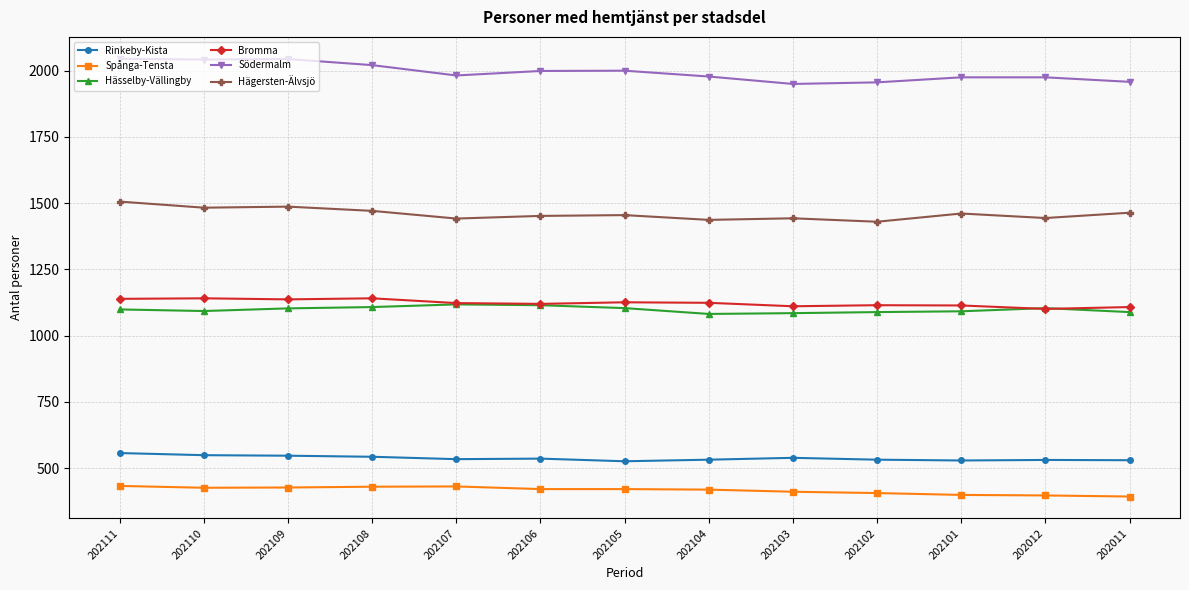

How many data points does each series have?

13